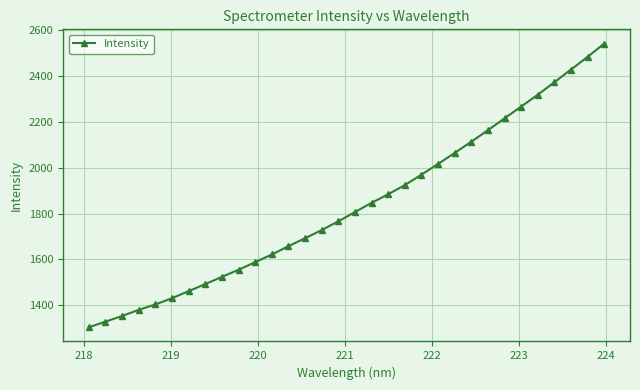

What is the value of the 9th point from the left?

1524.5